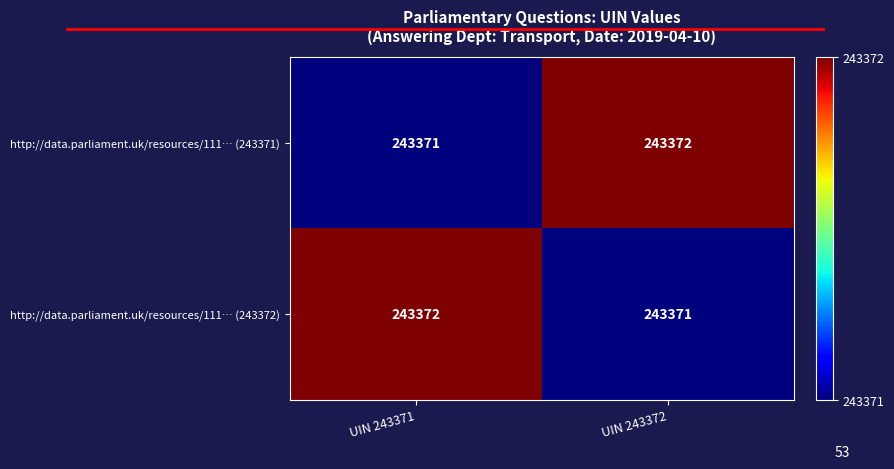

What is the minimum value shown in the chart?

243371